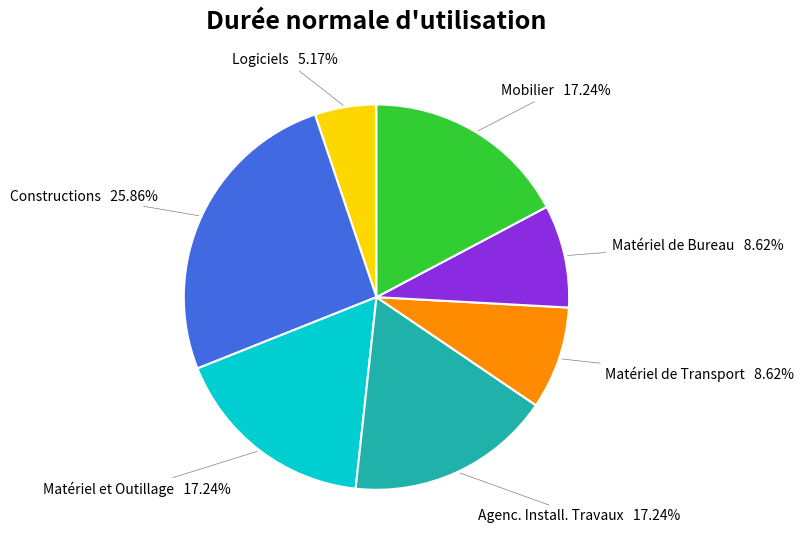

What percentage is NOT represented by Matériel de Bureau?

91.4%